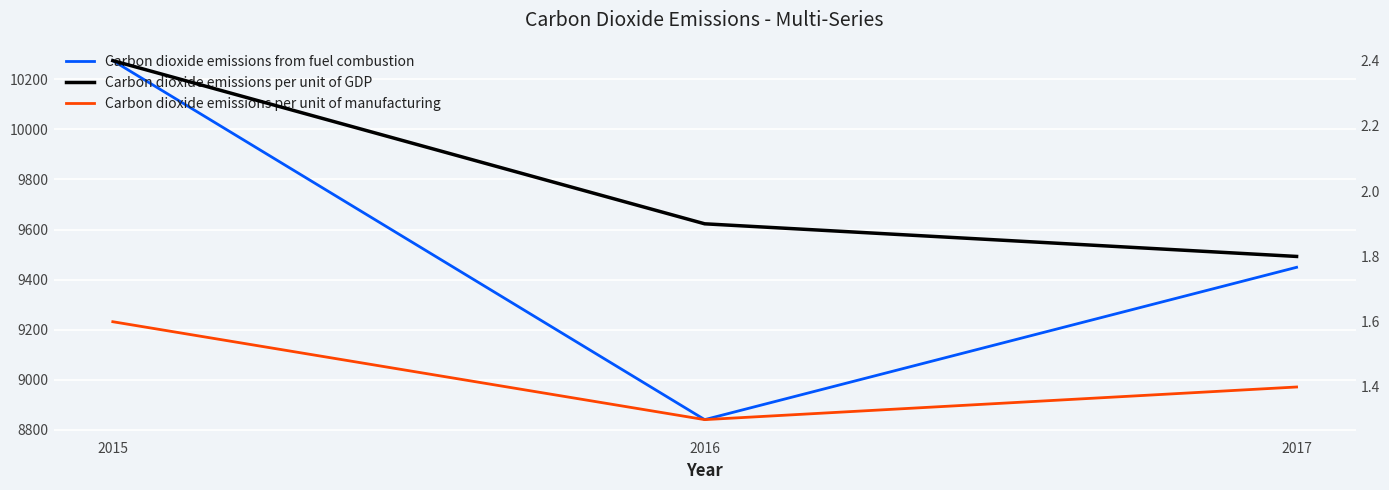

What is the total value across all series at 2015?

10279.0